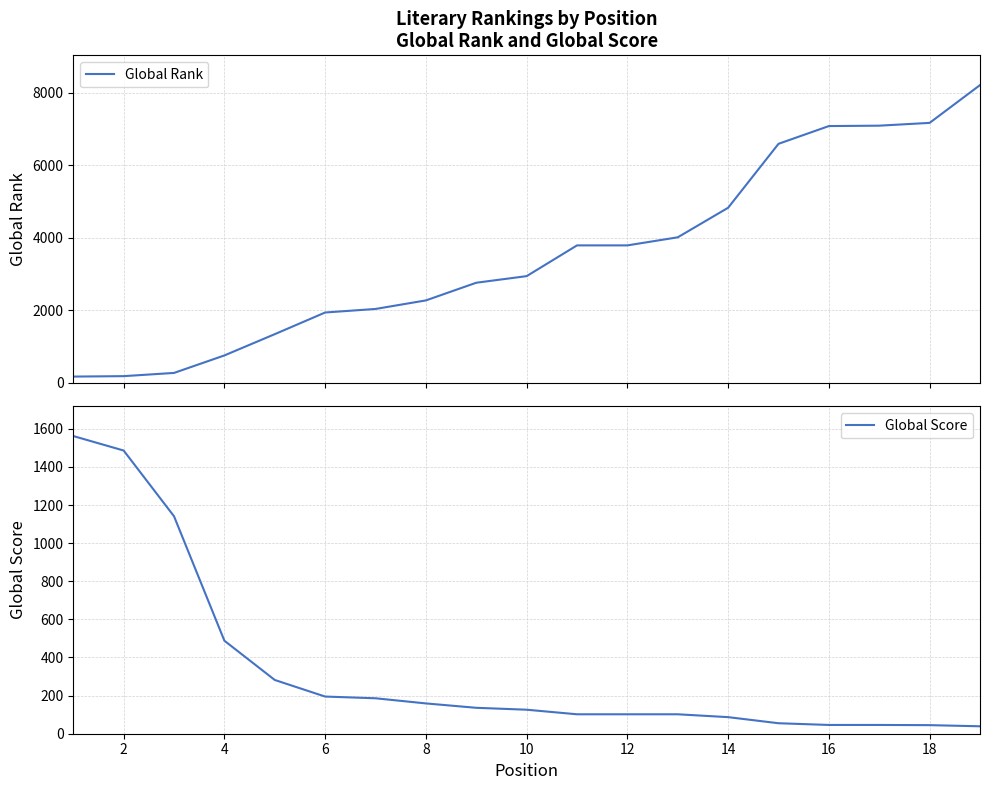

What is the smallest value displayed?

39